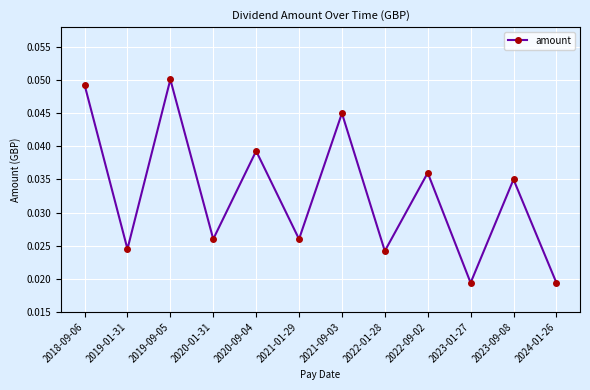

What is the label of the 11th point from the left?

2023-09-08